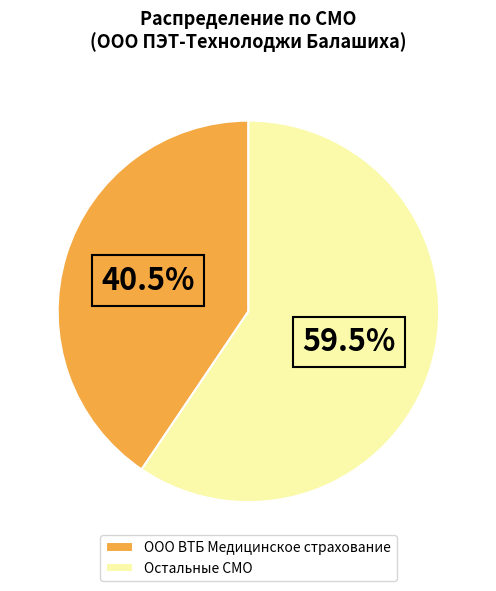

What is the ratio of the value at Остальные СМО to the value at ООО ВТБ Медицинское страхование?

1.5